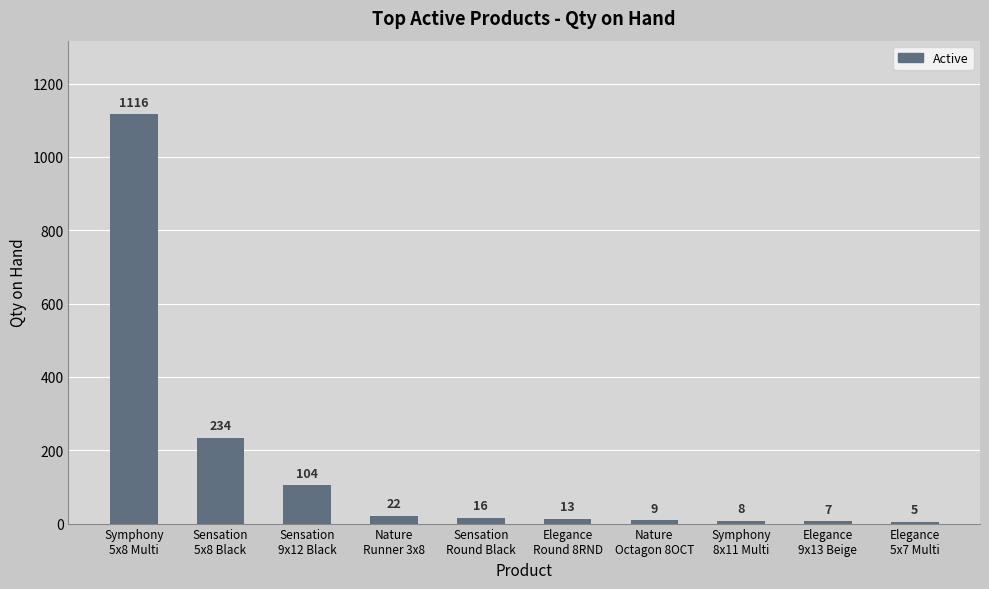

Is it true that the value at Sensation
9x12 Black is 104?

True